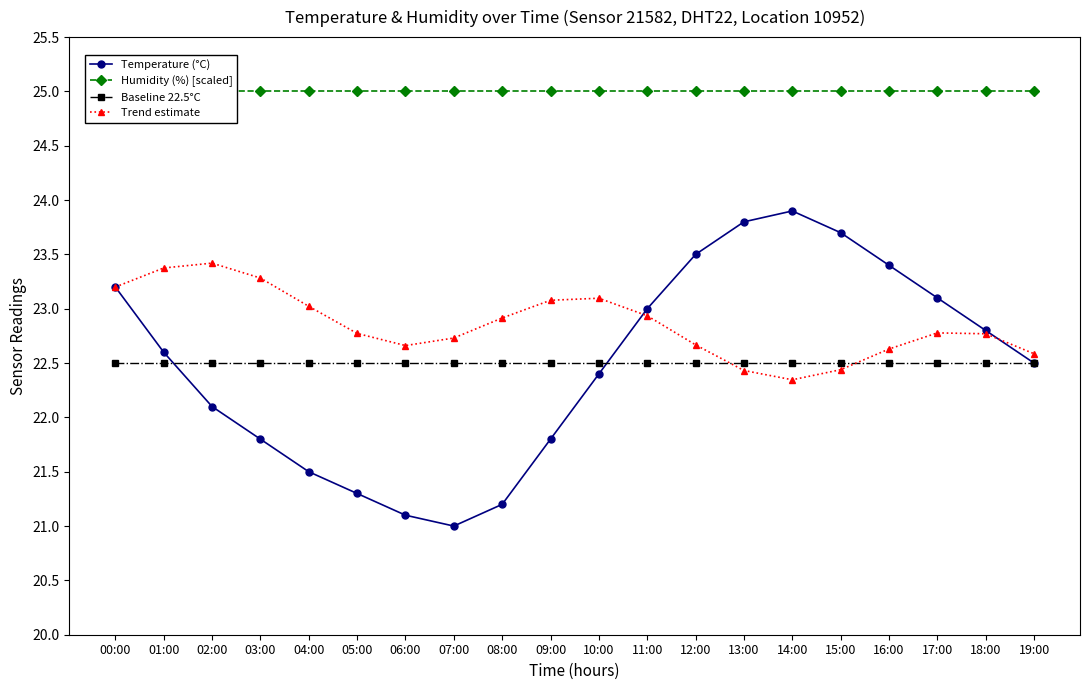

Does the chart have visible grid lines?

No